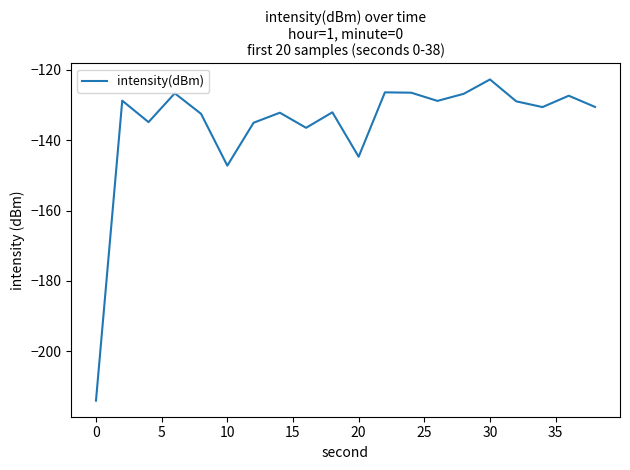

How many series are shown in this chart?

1